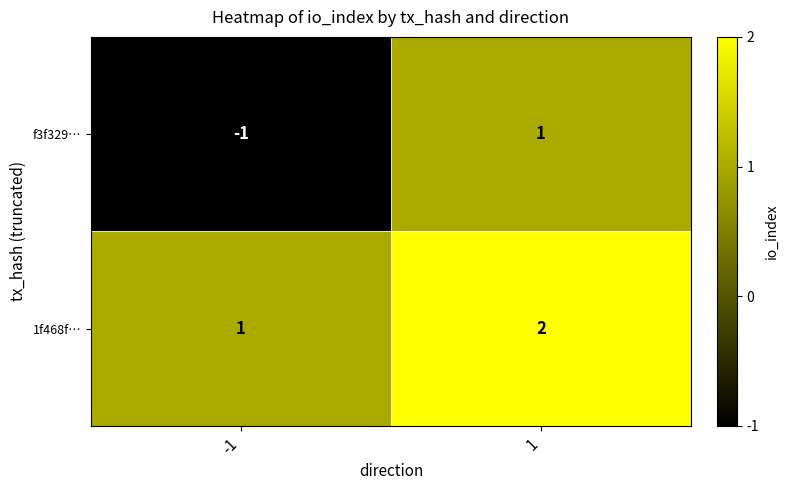

The f3f329… series shows -1 at -1. True or false?

True